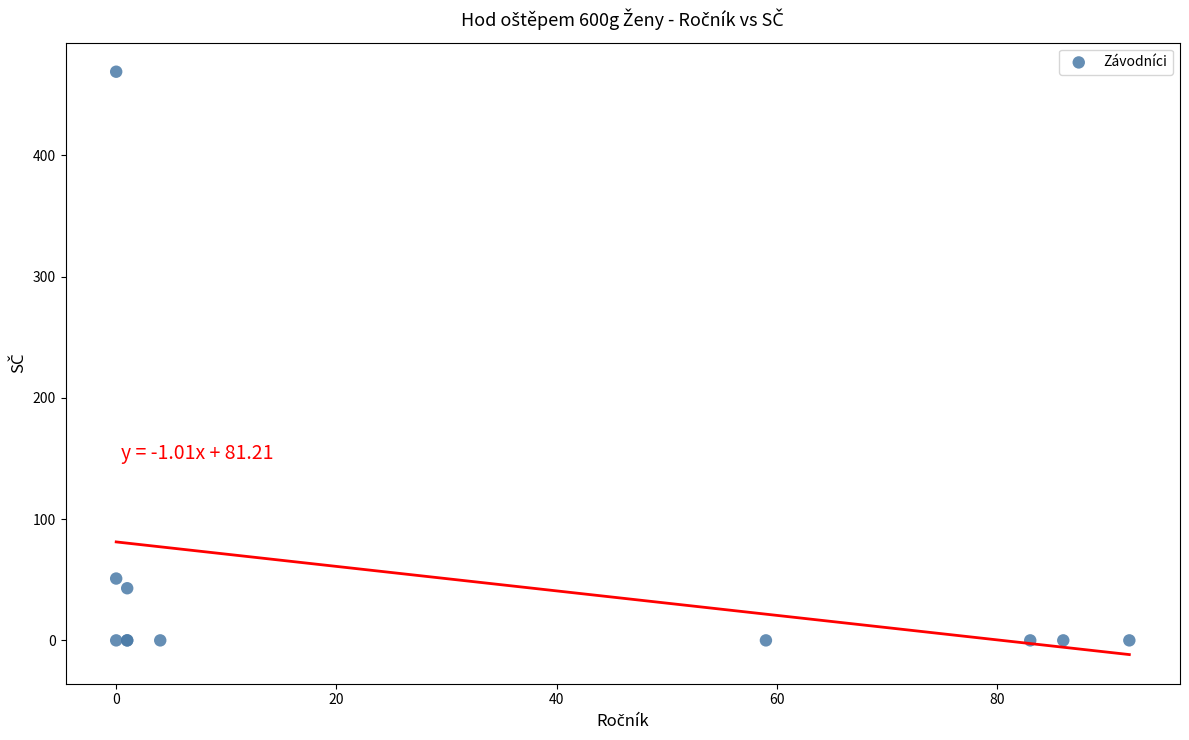

What Y value in the scatter plot is closest to 234?

51